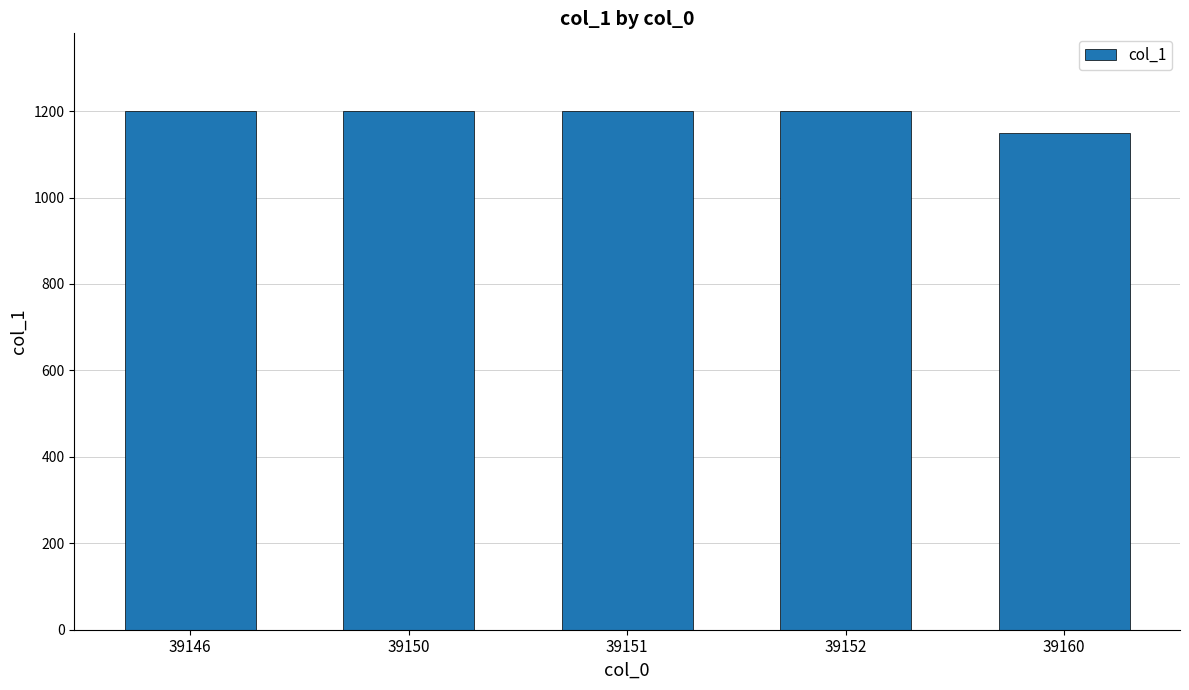

Reading left to right, what are all the values shown in this chart?

1200	1200	1200	1200	1150